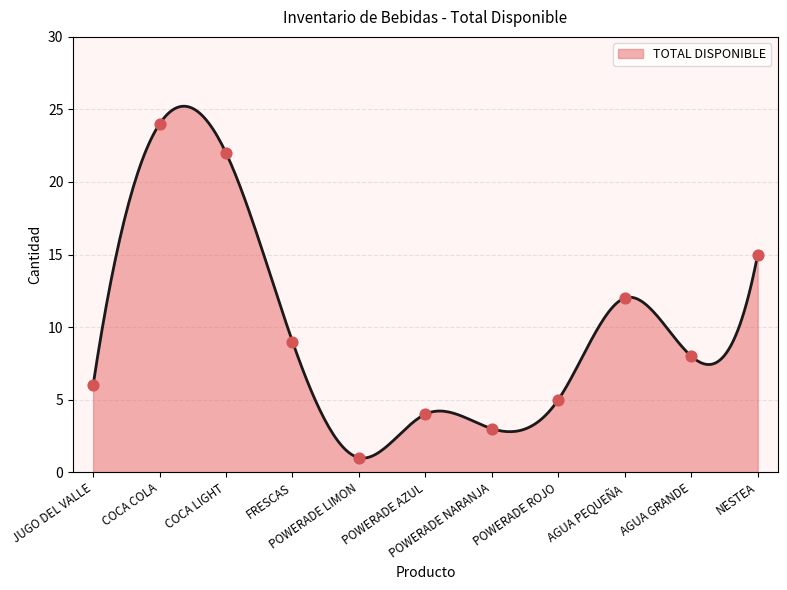

Which has a higher value, FRESCAS or COCA LIGHT?

COCA LIGHT